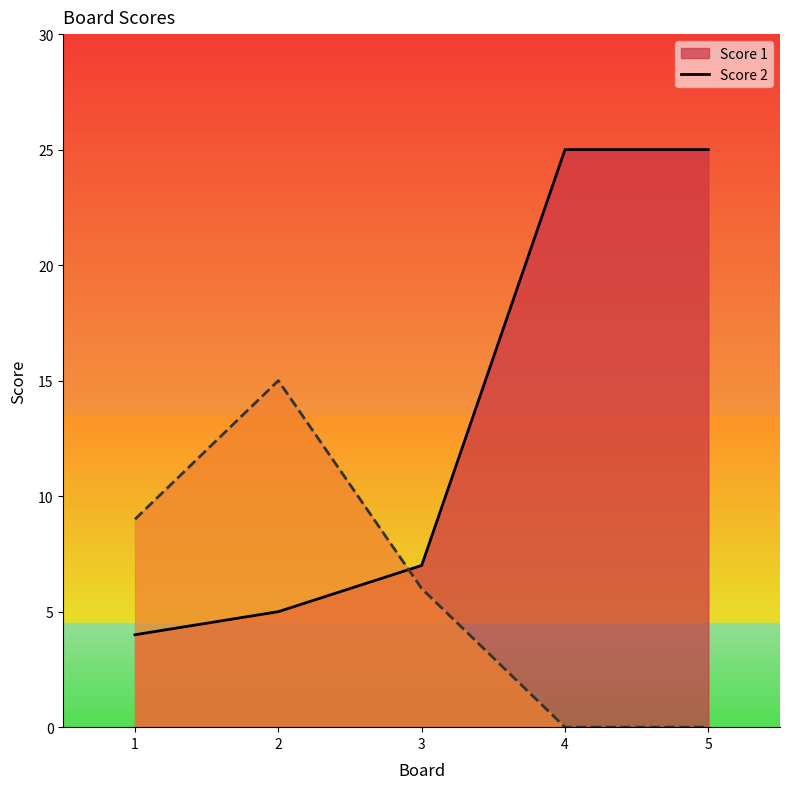

Between which two adjacent categories do Score 1 and Score 2 first intersect?

2 and 3